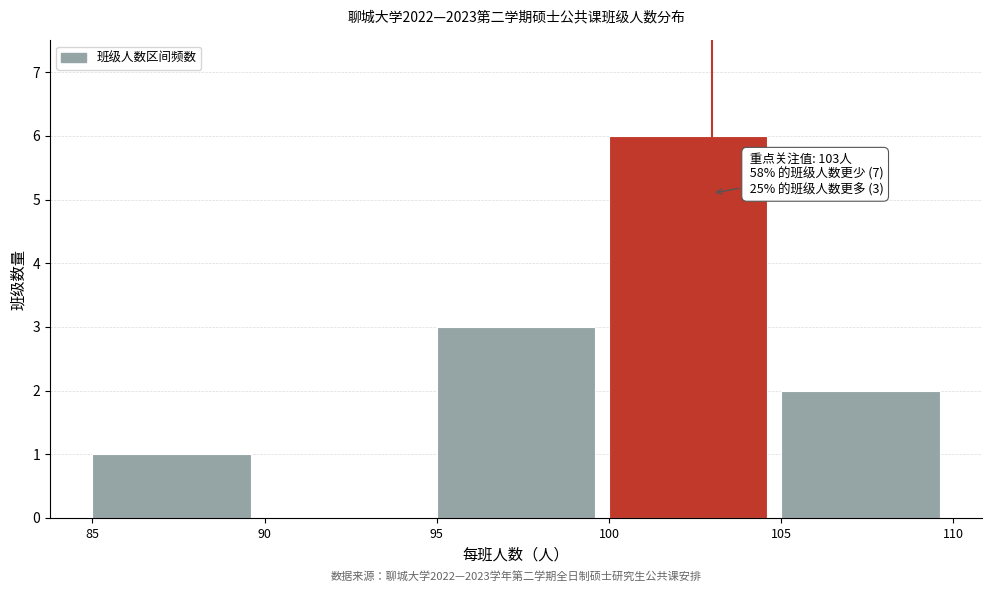

Over which range of the x-axis is the bar tallest?

100 to 105